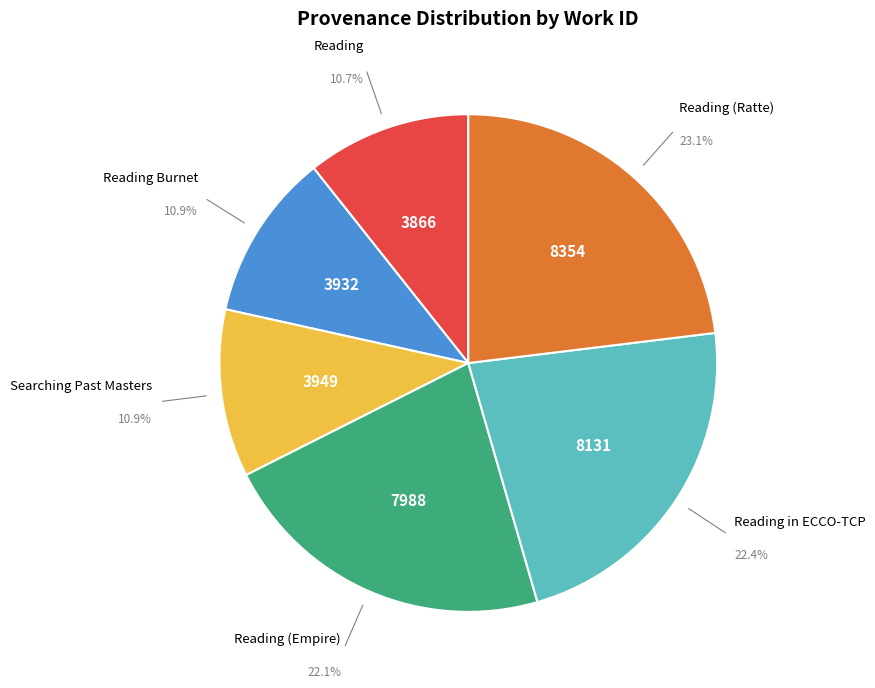

To the nearest percent, what is the difference between the Reading (Ratte) and Reading Burnet slice percentages?

12%